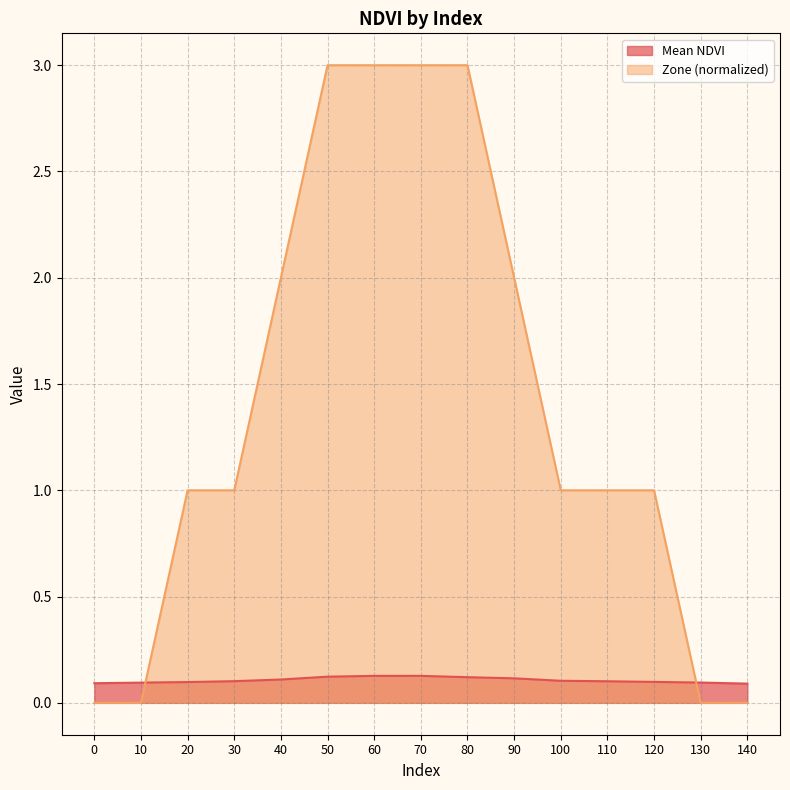

Is the value of Zone (normalized) at 0 greater than the value of Mean NDVI at 60?

No